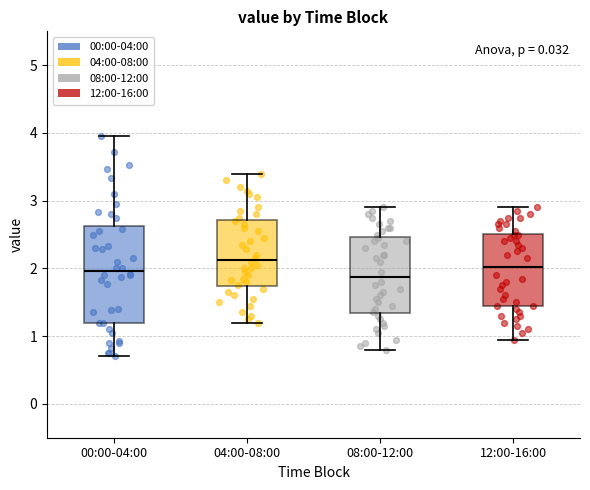

Comparing the boxes themselves (not the whiskers), which one is the tallest?

00:00-04:00